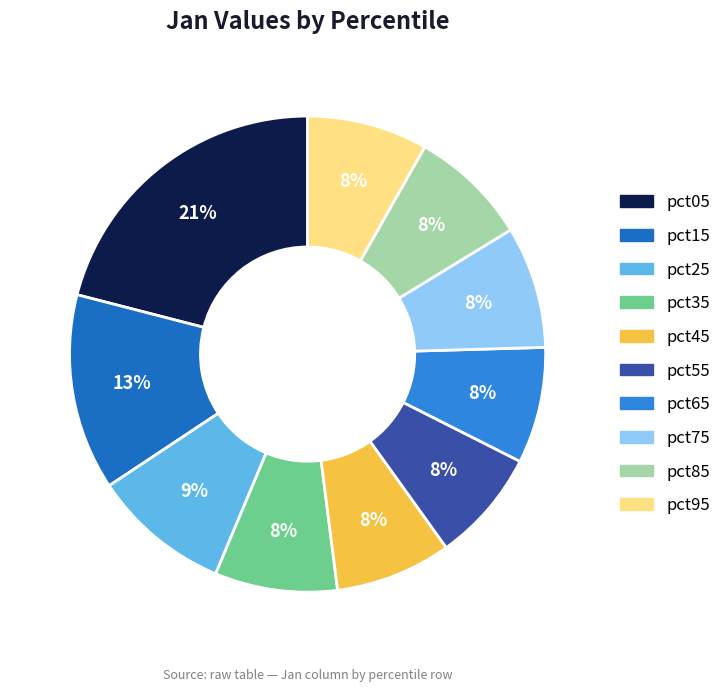

Do pct45 and pct55 together represent more than half of the pie?

No